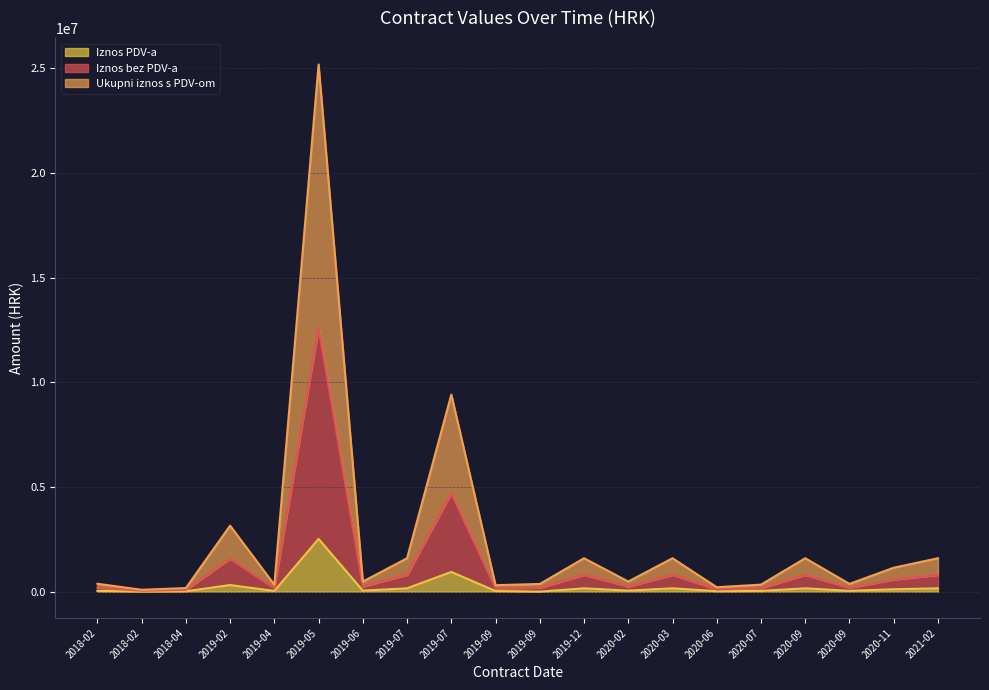

Is it true that Ukupni iznos s PDV-om equals 3154160.1 at 2019-02?

True